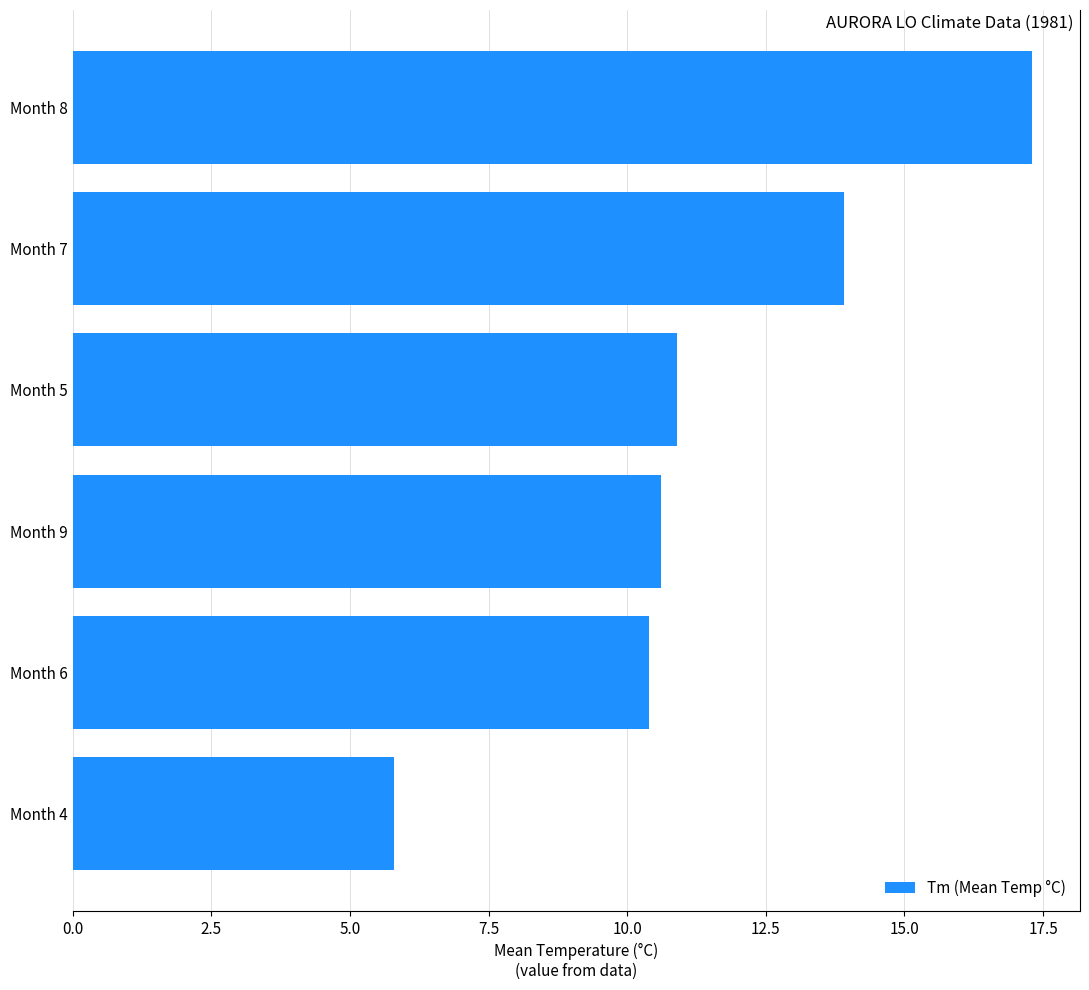

Count the number of values greater than 10.

5